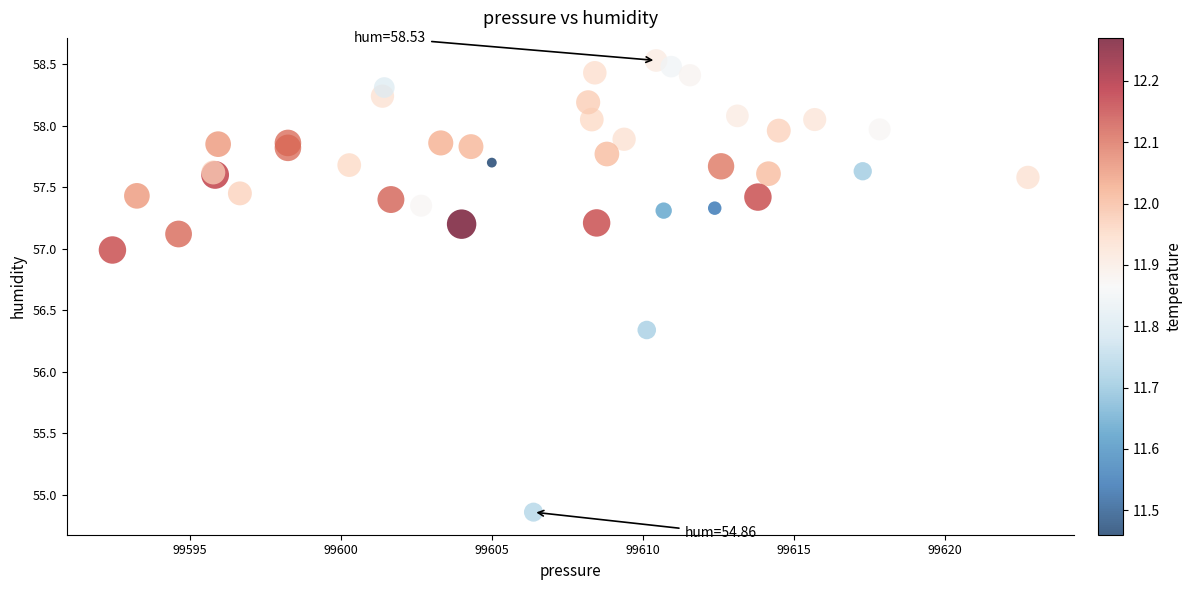

What Y value in the scatter plot is closest to 56?

56.3